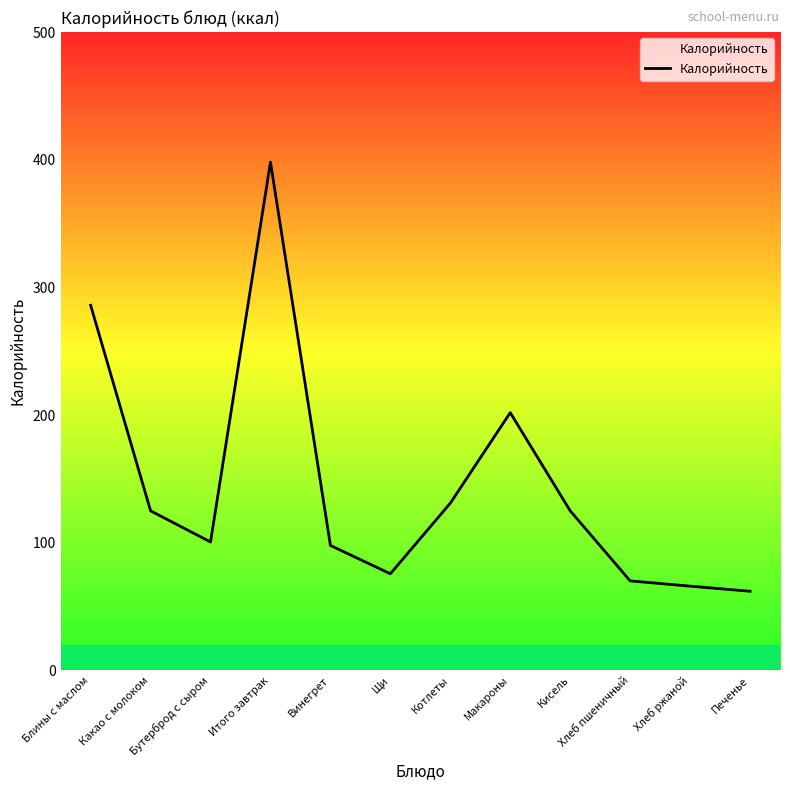

Is this an area chart (filled region under the line)?

No